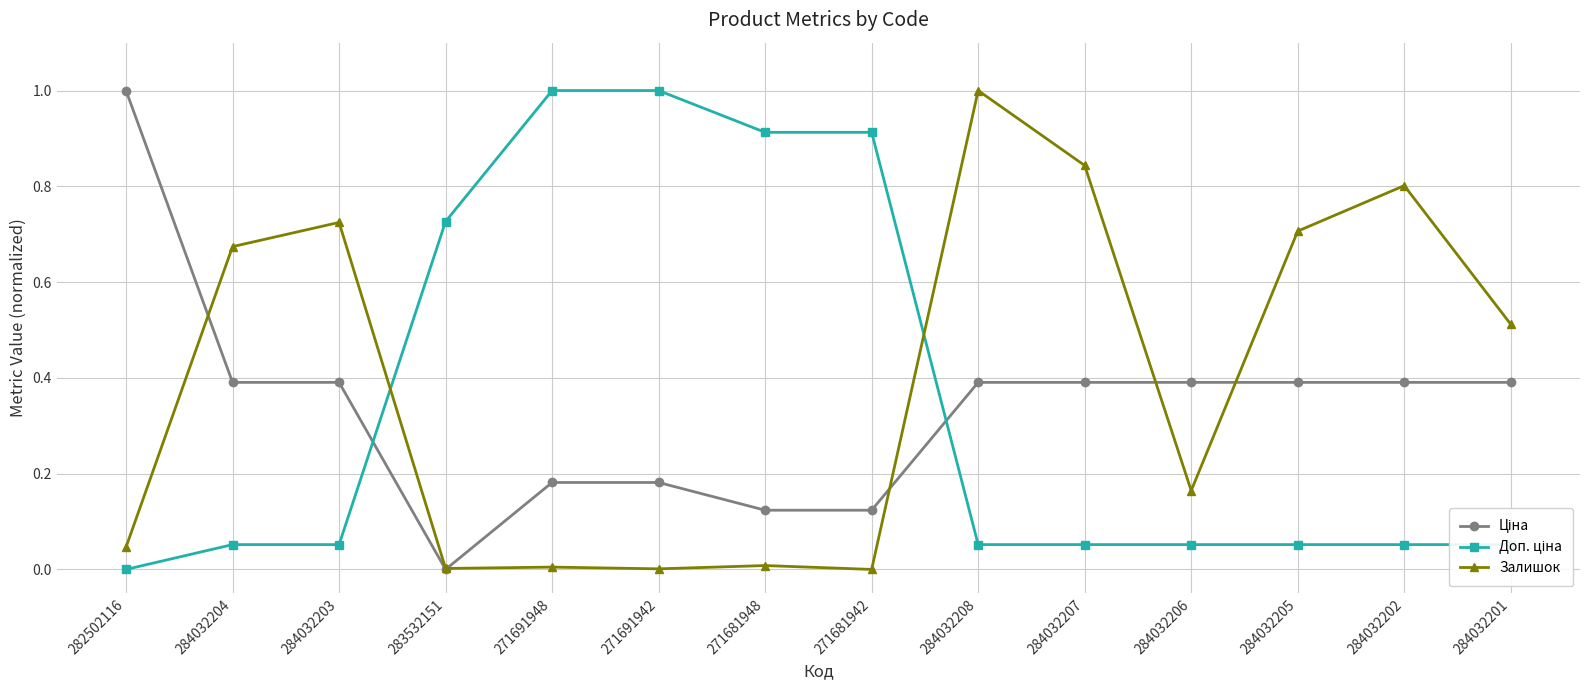

Which series changed the most between 282502116 and 284032202?

Залишок